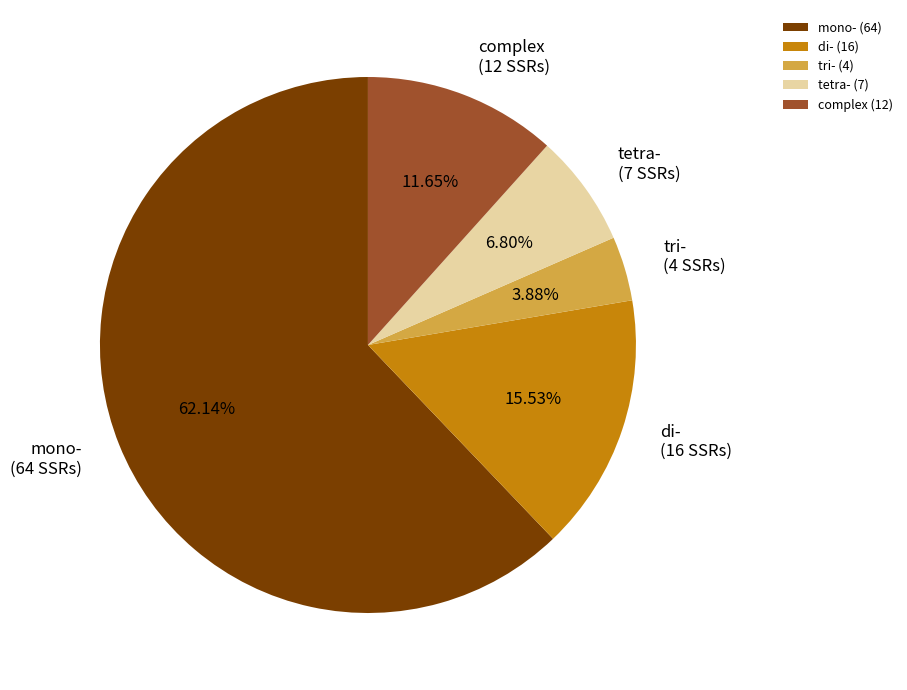

How many segments does this pie chart have?

5